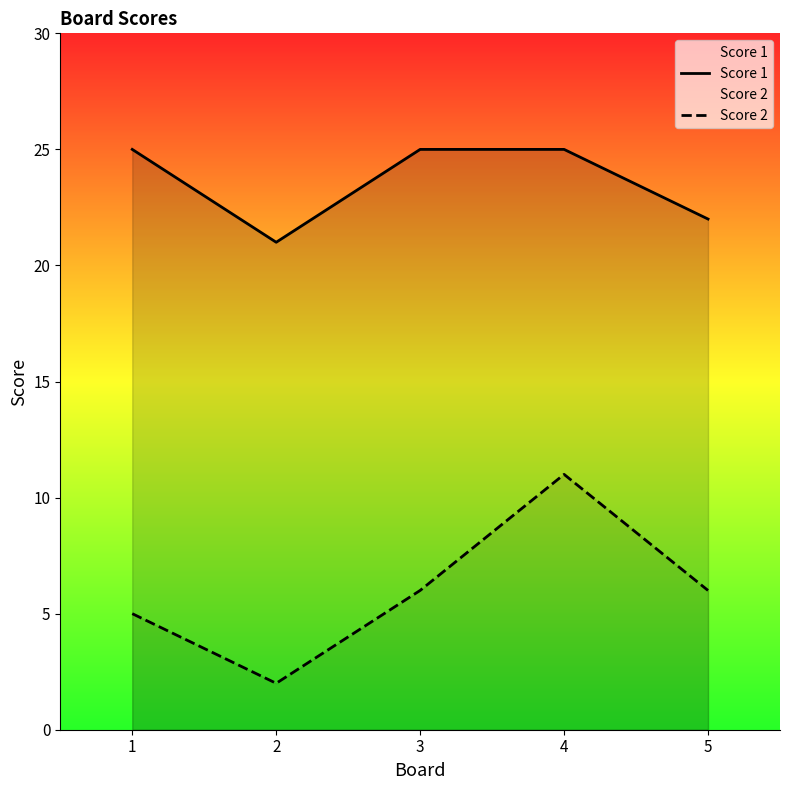

In Score 1, how many points are lower than both neighbors (excluding endpoints)?

1